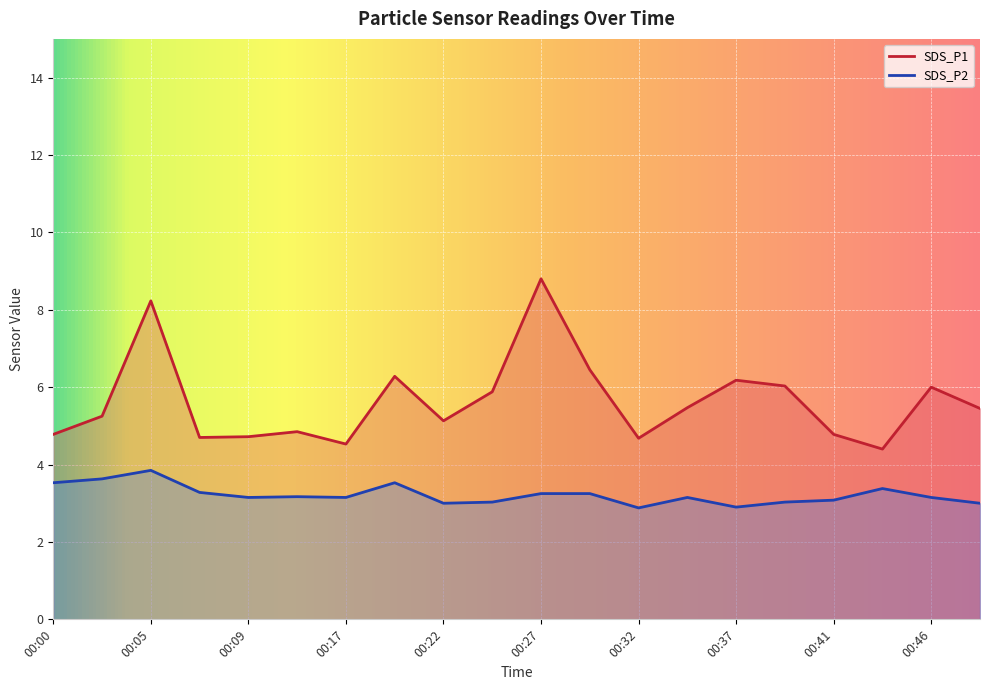

Between 00:24 and 00:37, which series saw the biggest shift?

SDS_P1